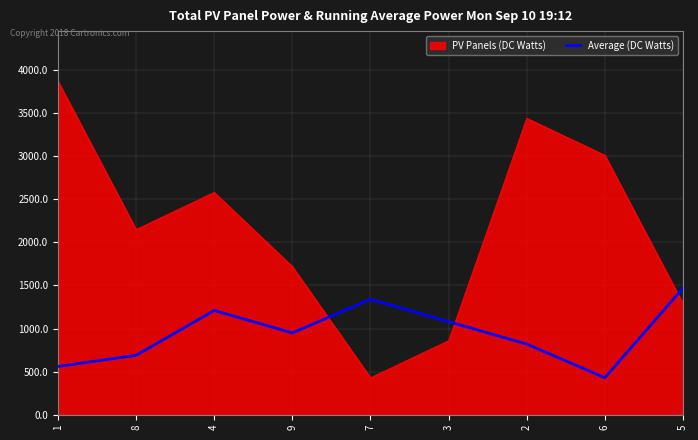

What is the difference between the PV Panels (DC Watts) values at 3 and 2?

2580